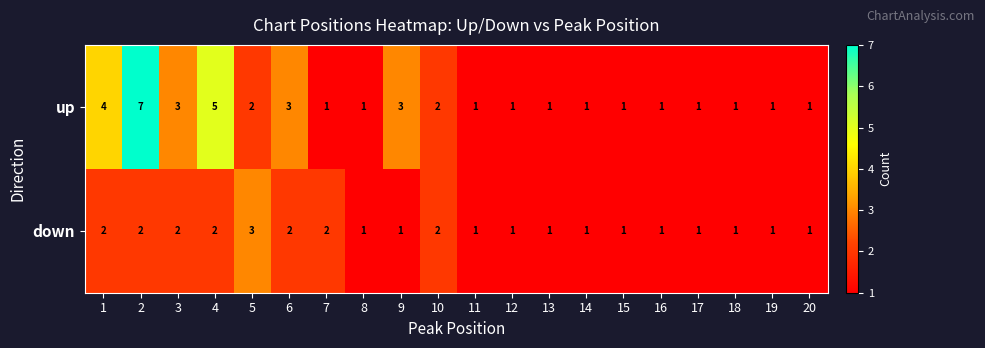

What is the greatest value displayed?

7